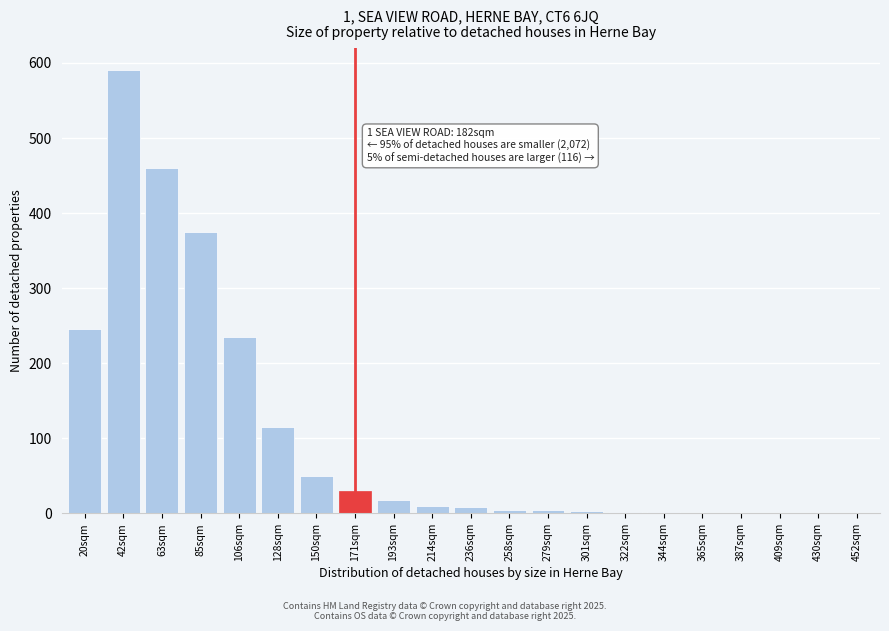

Where is the data nearest to the value 295?

20sqm